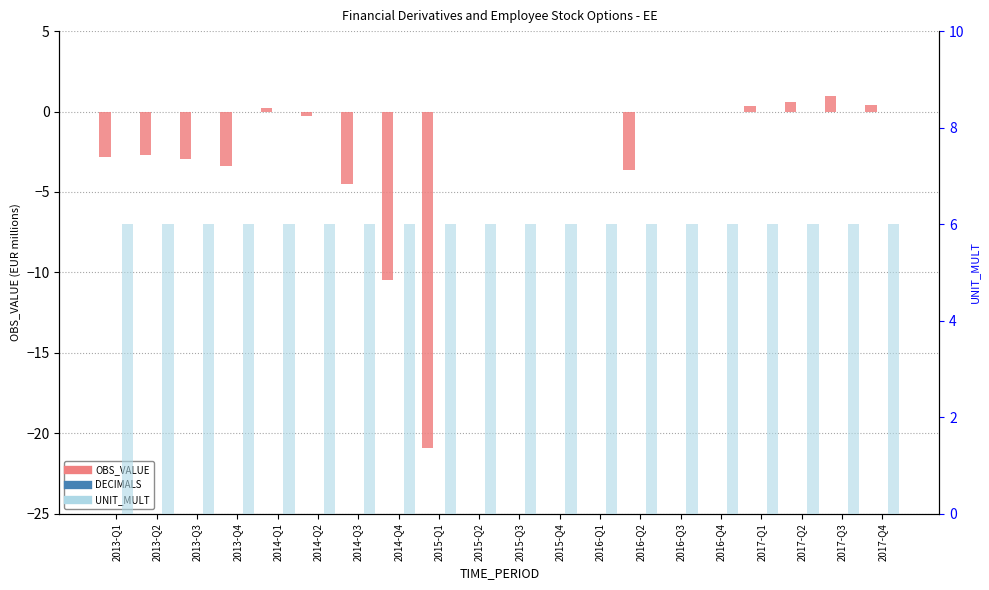

Which series has the widest spread of values?

OBS_VALUE